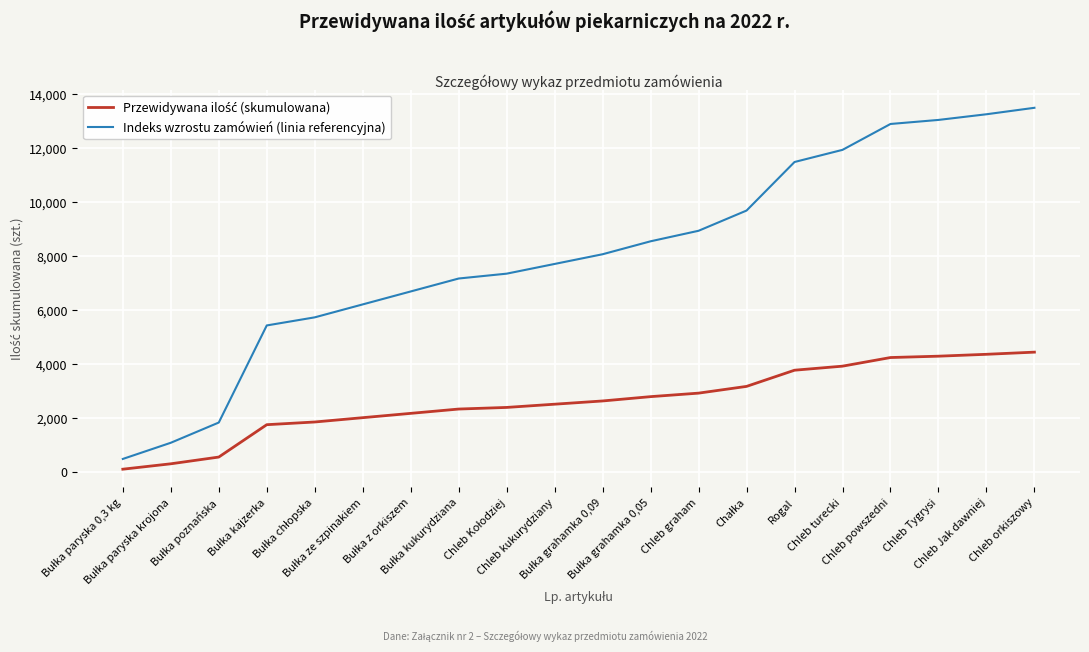

What is the maximum value shown in the chart?

13490